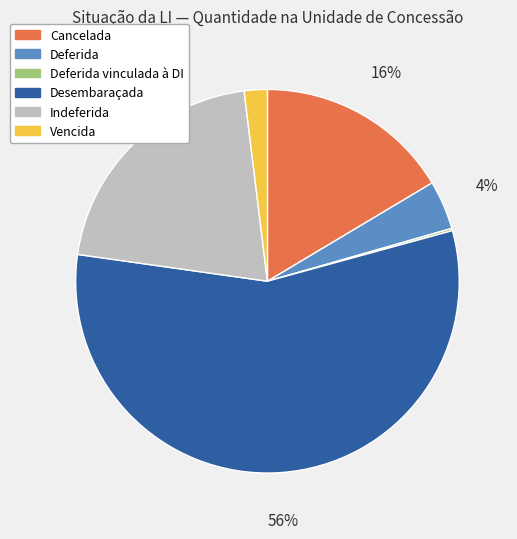

To the nearest percent, what is the average slice percentage?

17%